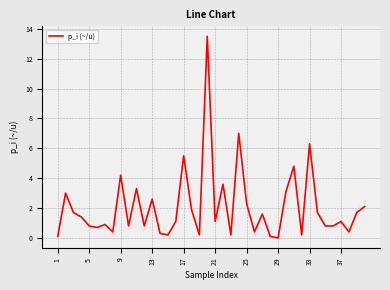

Does the chart display data point markers on the line(s)?

No